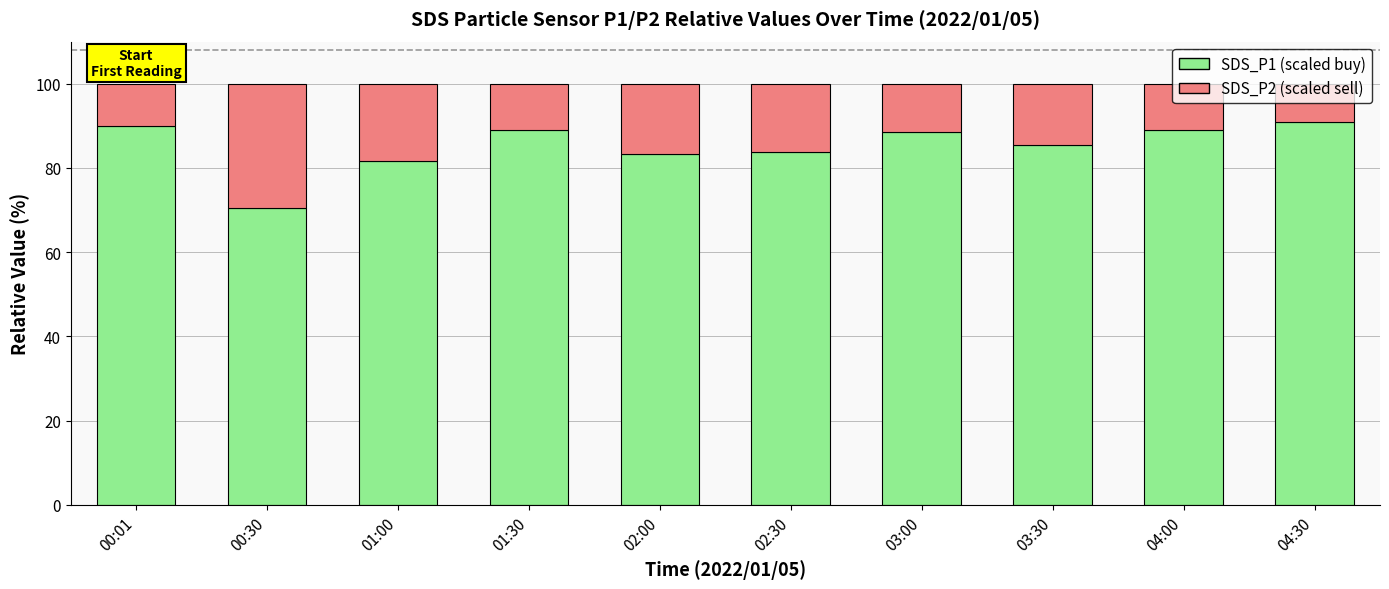

What is the minimum value for SDS_P1 (scaled buy)?

70.5